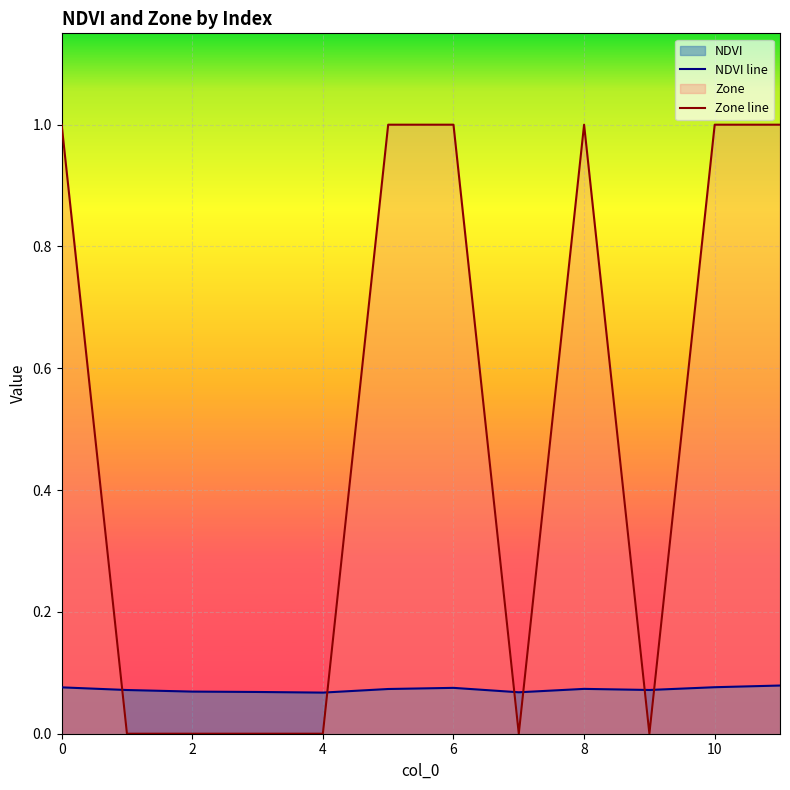

How many intersections are there between Zone line and NDVI line?

6